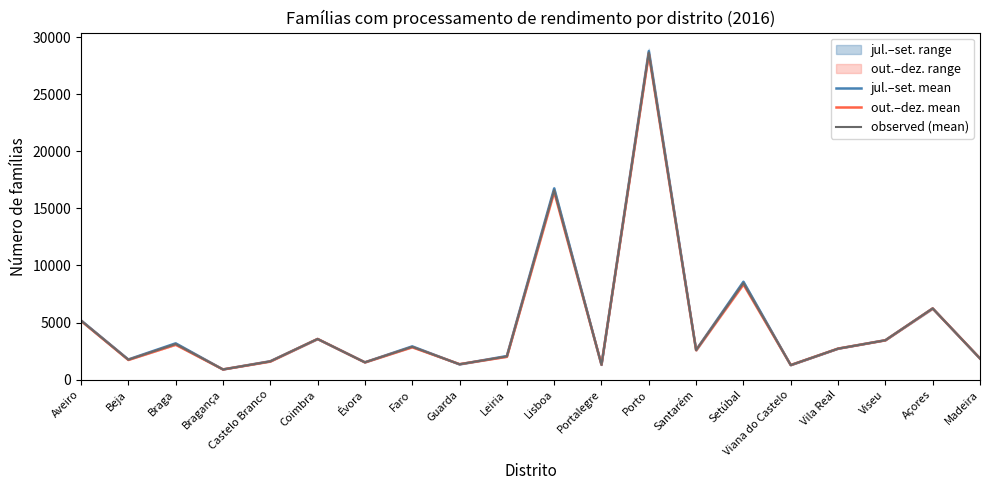

True or false: jul.–set. mean and observed (mean) cross at least once.

True